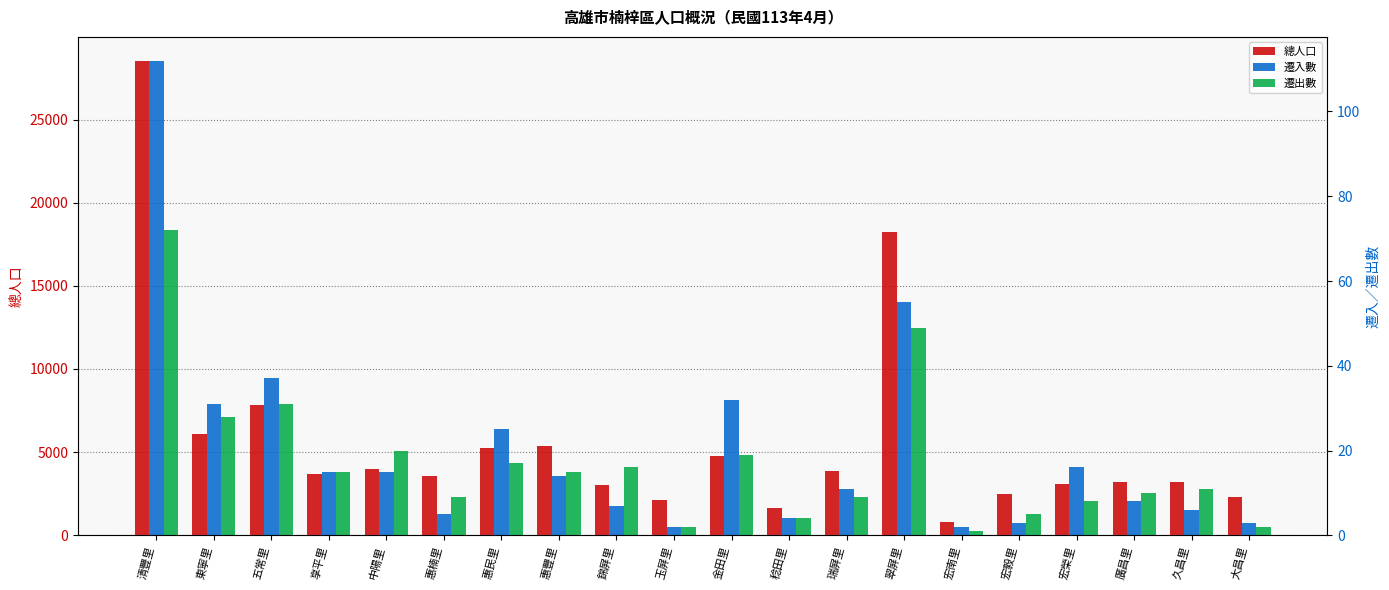

What is the difference between the maximum and minimum values in the 總人口 series?

27762